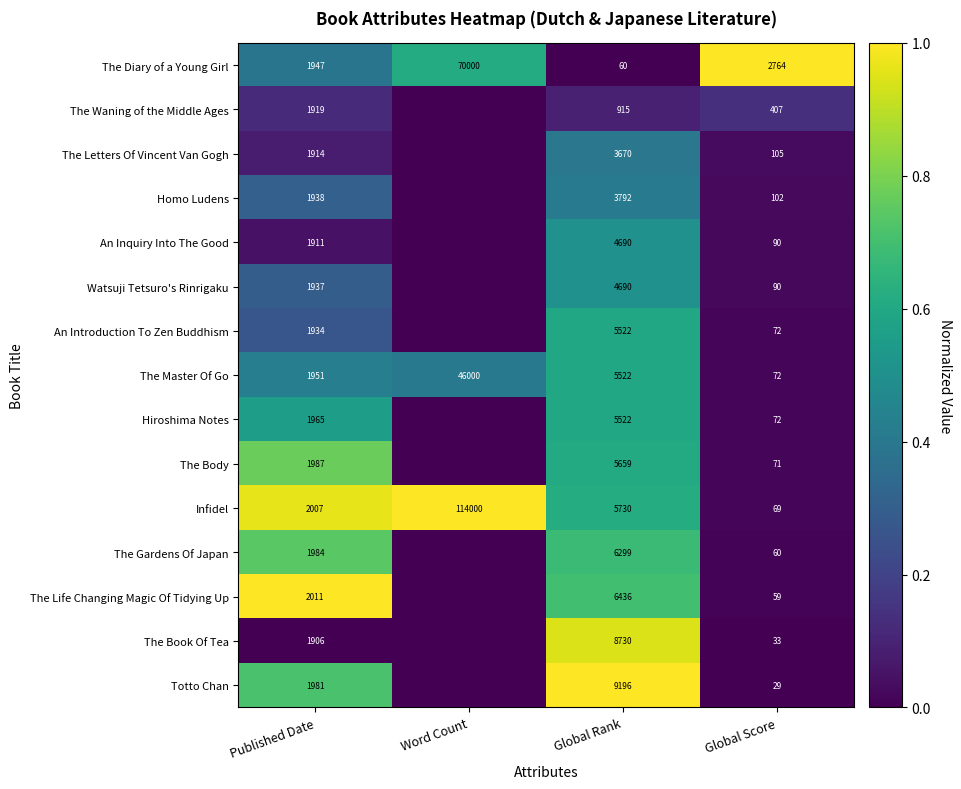

The The Waning of the Middle Ages series shows 1919 at Published Date. True or false?

True